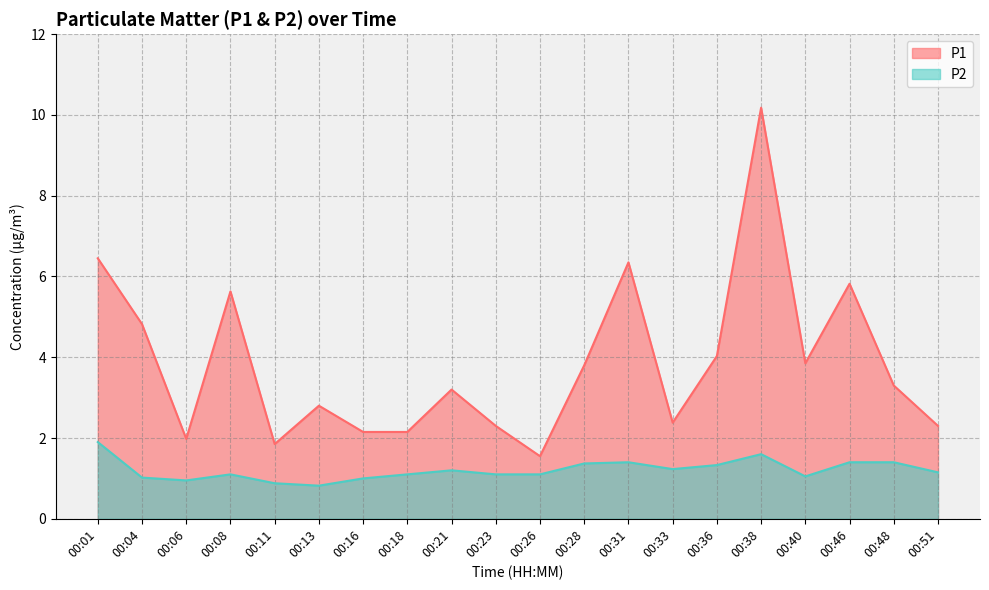

Does the chart display data point markers on the line(s)?

No